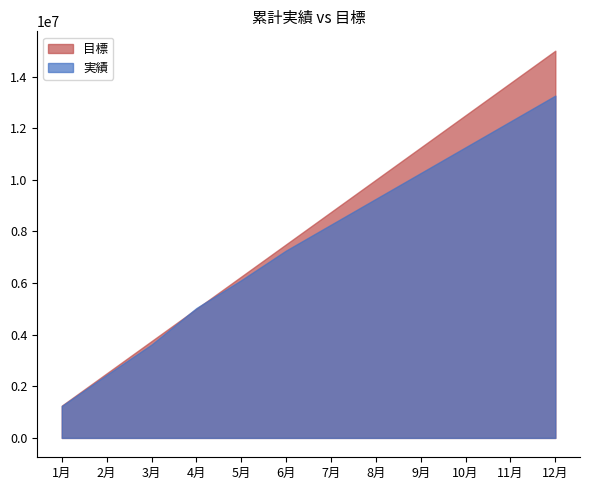

Between 1月 and 8月, which series saw the biggest shift?

目標